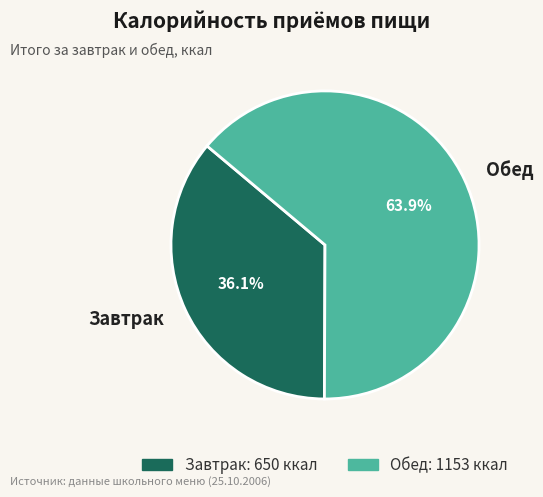

Count the number of slices in the pie.

2